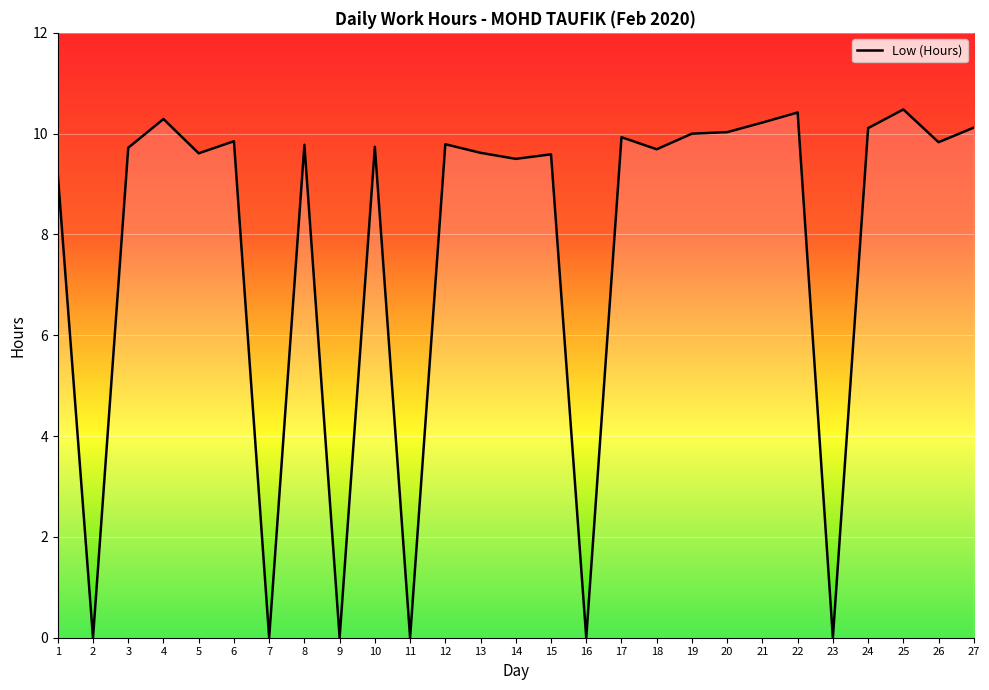

Which has a higher value, 10 or 16?

10